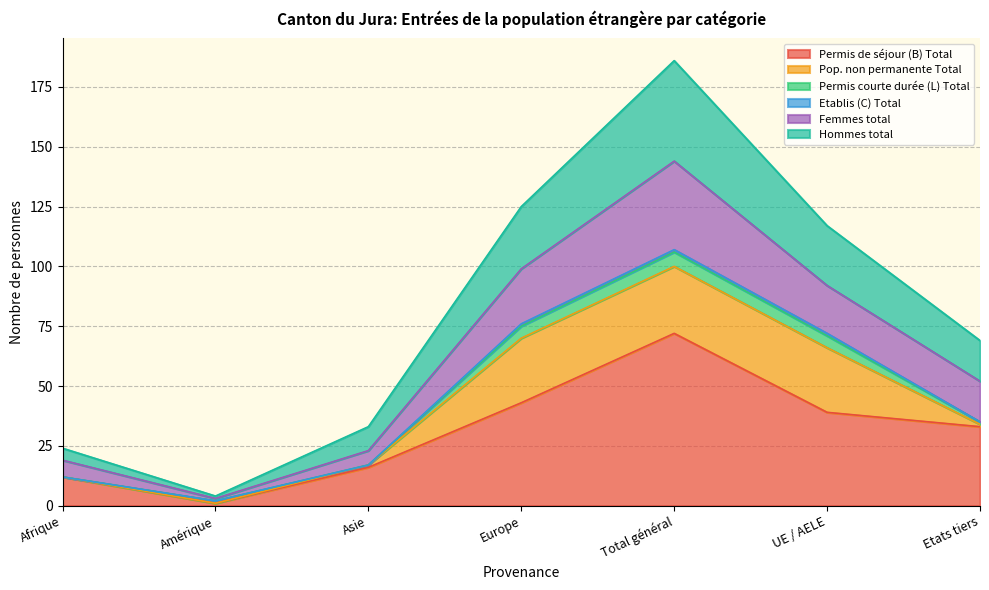

List the labels in order of Permis de séjour (B) Total value, largest first.

Total général, Europe, UE / AELE, Etats tiers, Asie, Afrique, Amérique